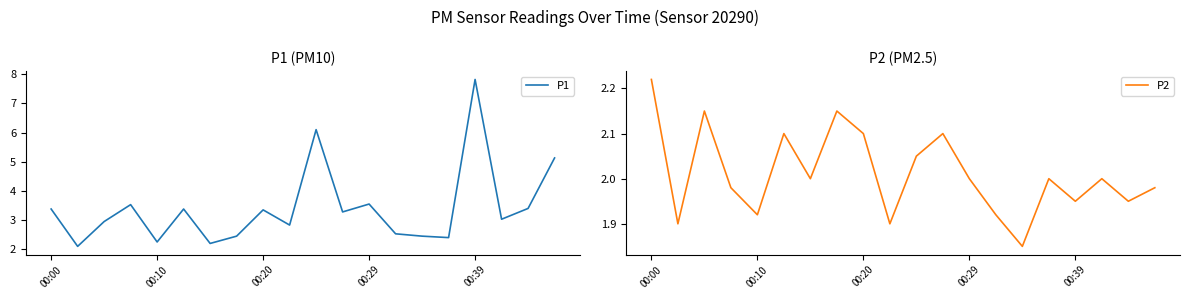

How many data points in P1 are above 3?

11